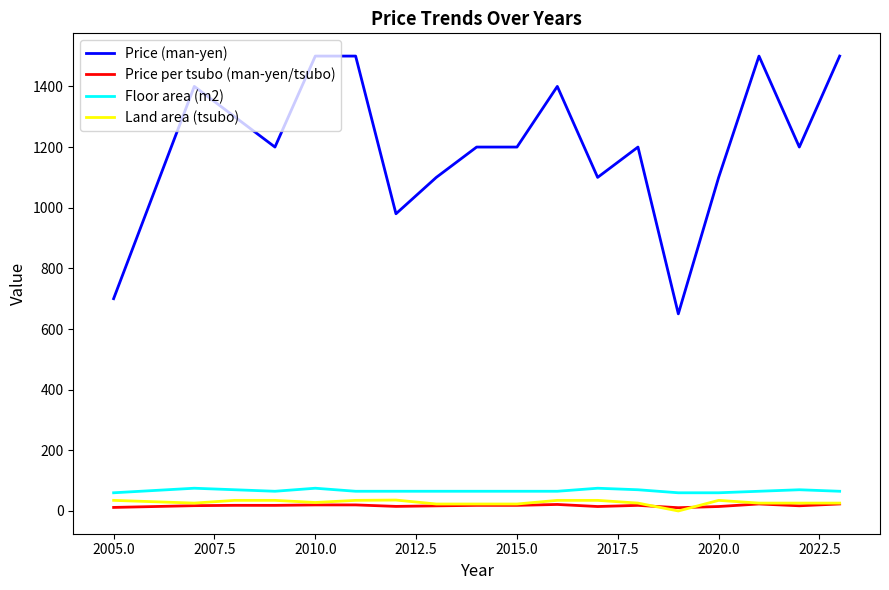

Is this an area chart (filled region under the line)?

No